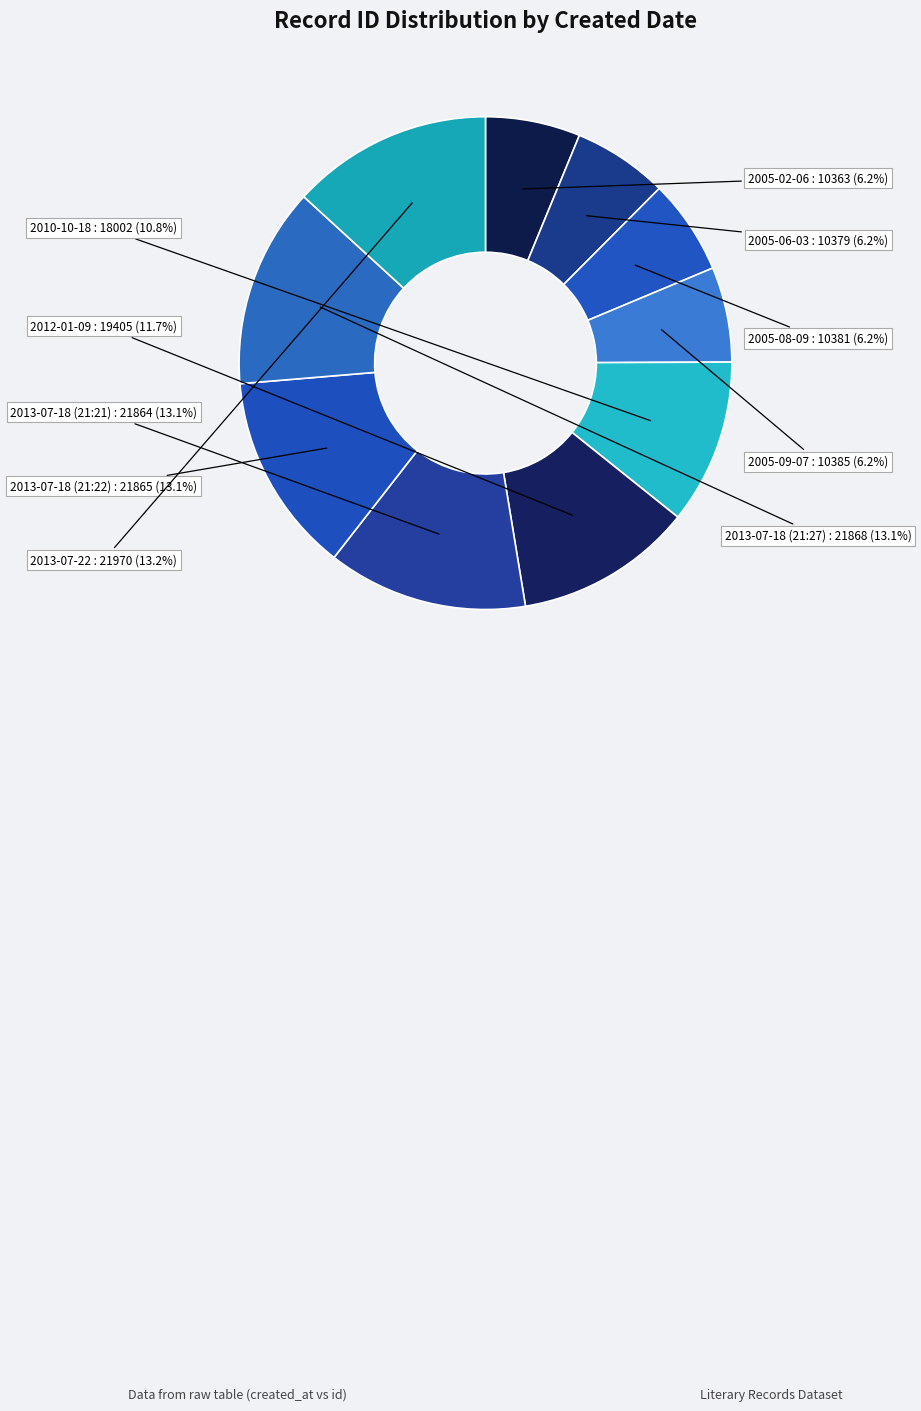

To the nearest percent, what percentage of the pie is 2013-07-18 (21:27)?

13%